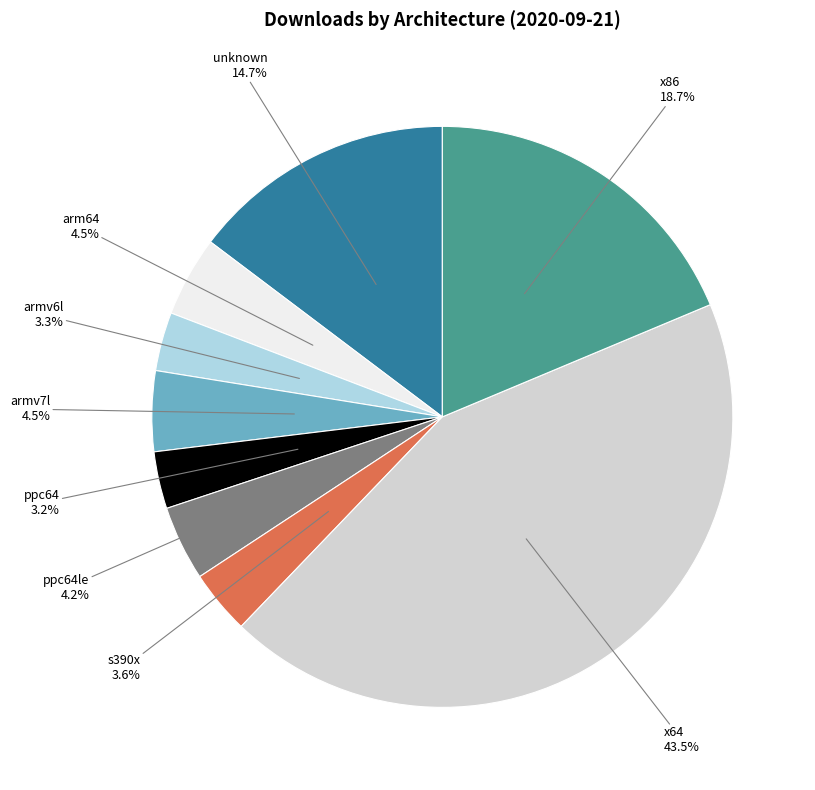

To the nearest percent, what is the combined percentage of s390x and unknown?

18%